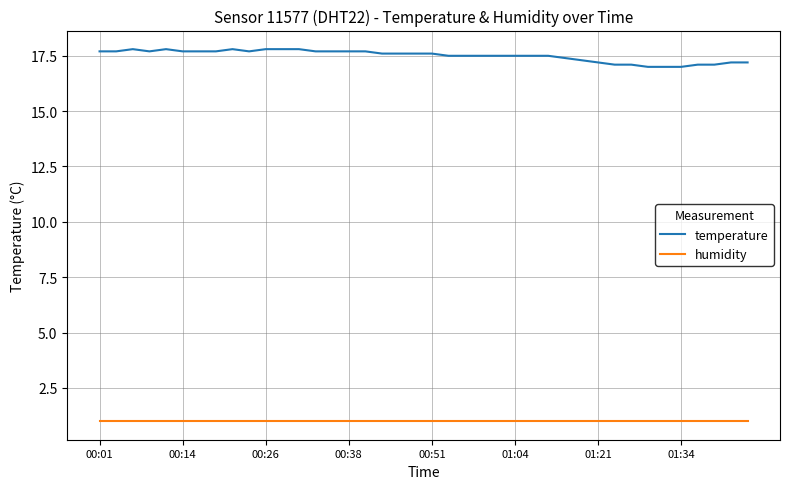

What is the highest value of the temperature series?

17.8